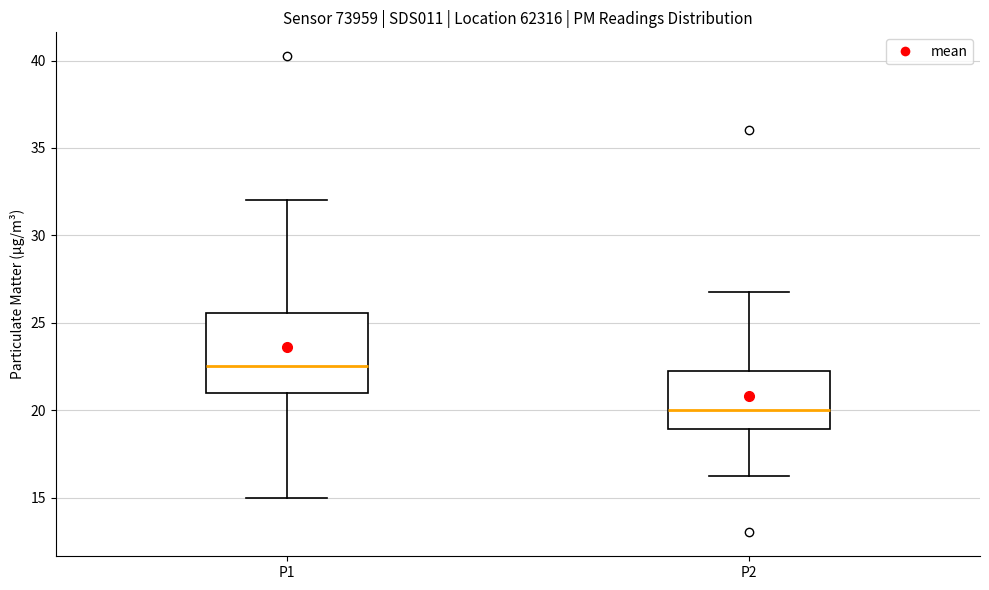

Where does the upper whisker of the box for P1 end on the y-axis? The values are not printed on the chart, so give them approximately, as read against the axis.

32.0